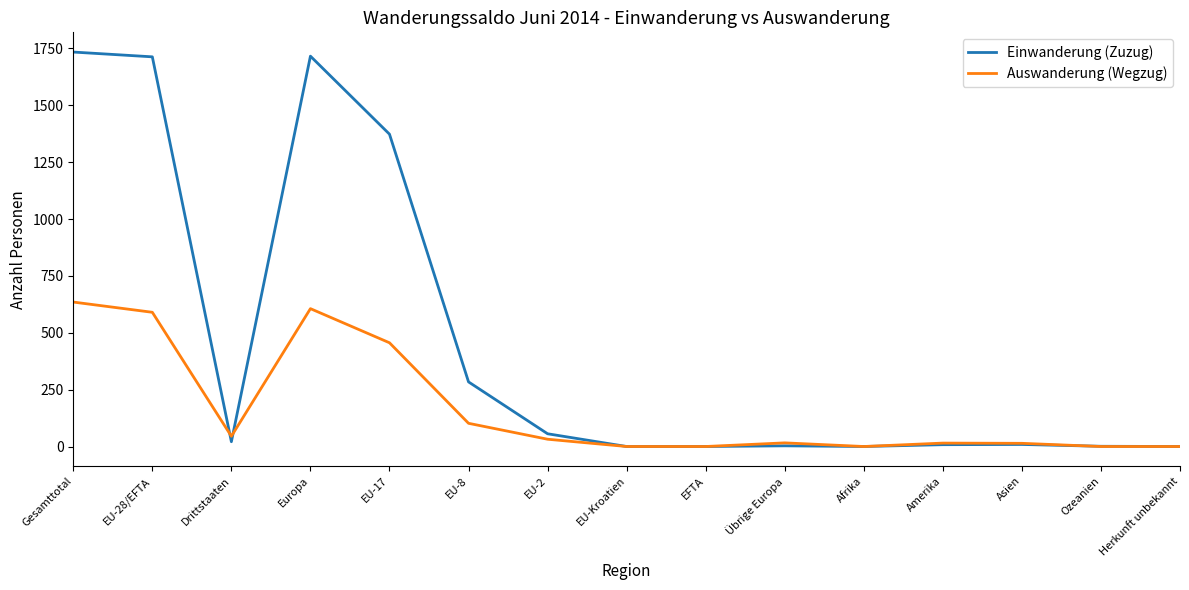

How many lines are shown in the chart?

2